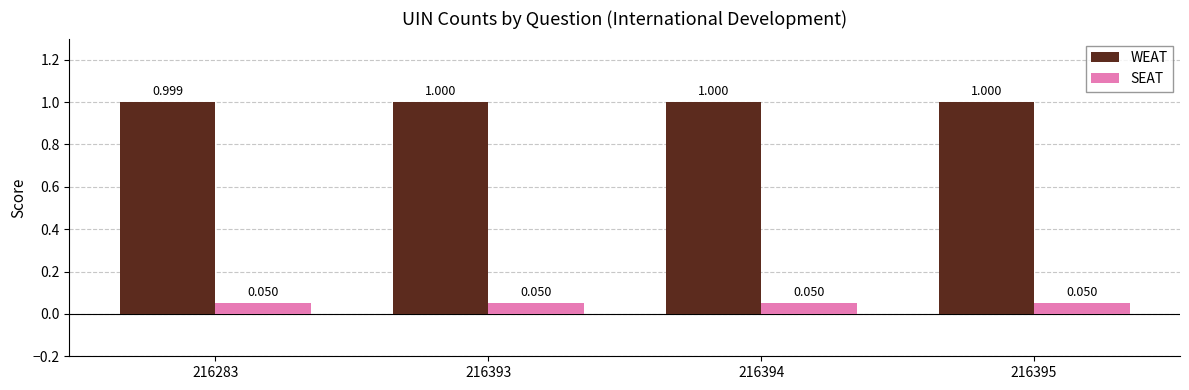

Between 216283 and 216395, which series saw the biggest shift?

WEAT